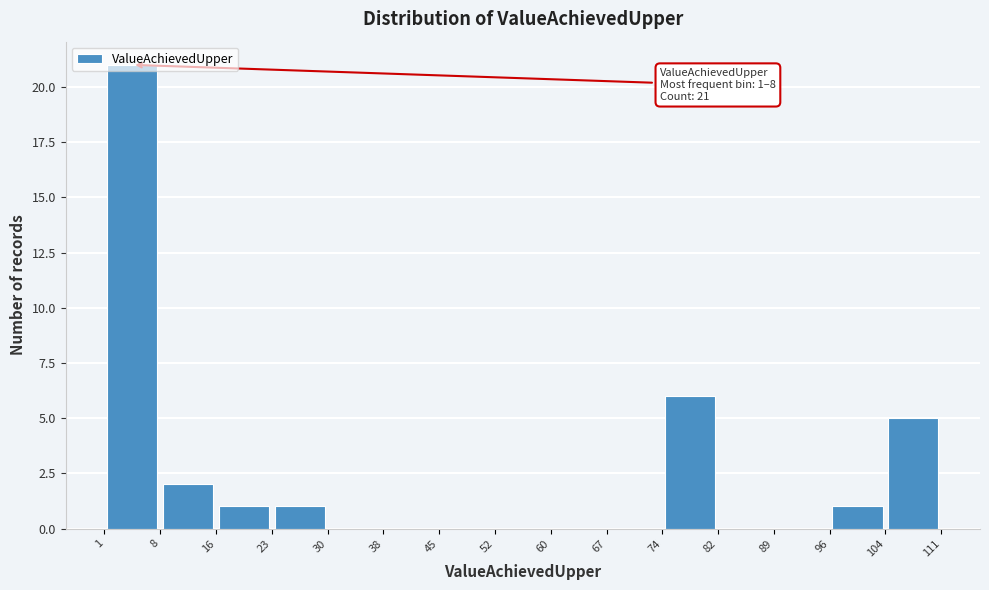

Over which range of the x-axis is the bar tallest?

1 to 8